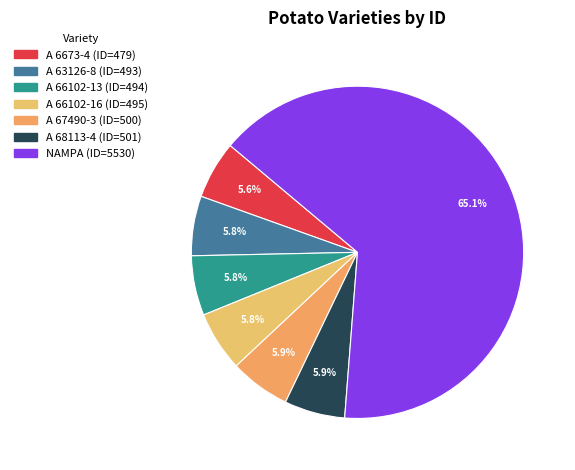

Is A 66102-13 the majority of the pie?

No